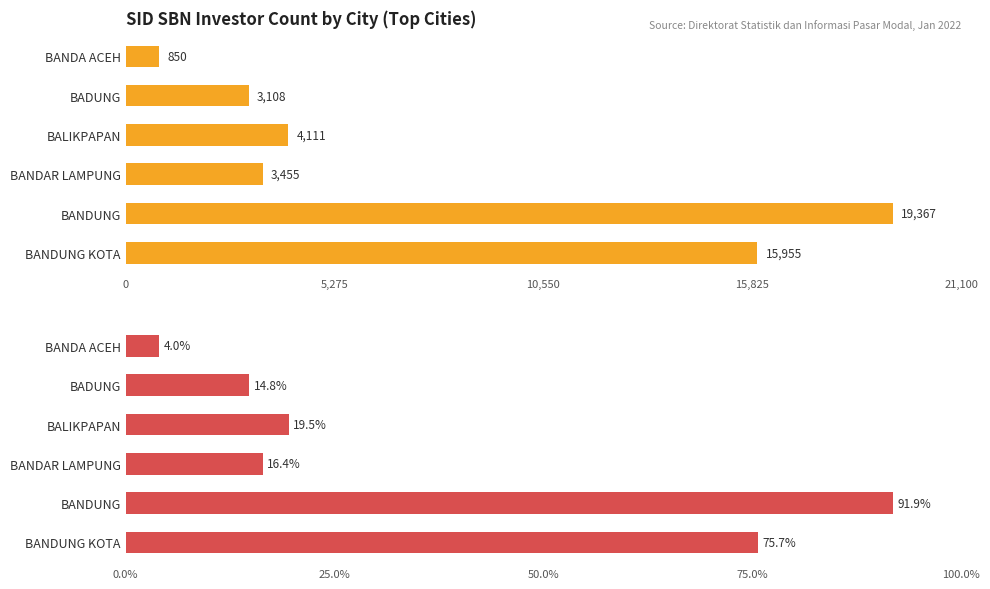

List the series in order of their overall mean, lowest first.

% of Max City, Total Investors